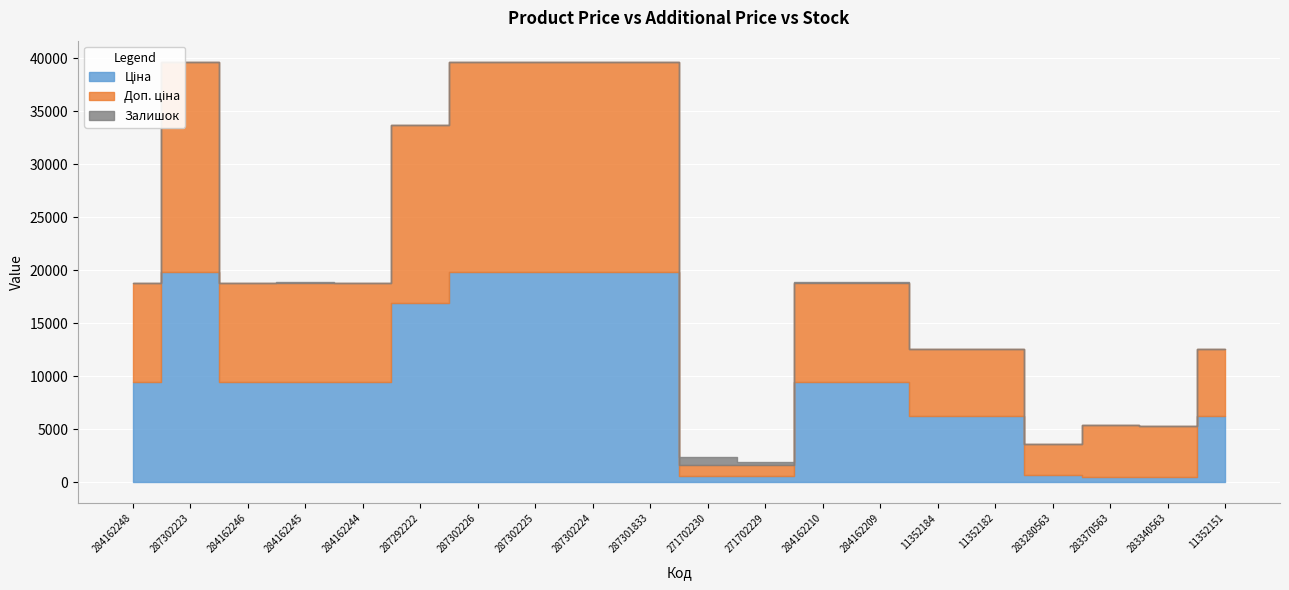

At which label does Залишок reach its minimum?

284162248